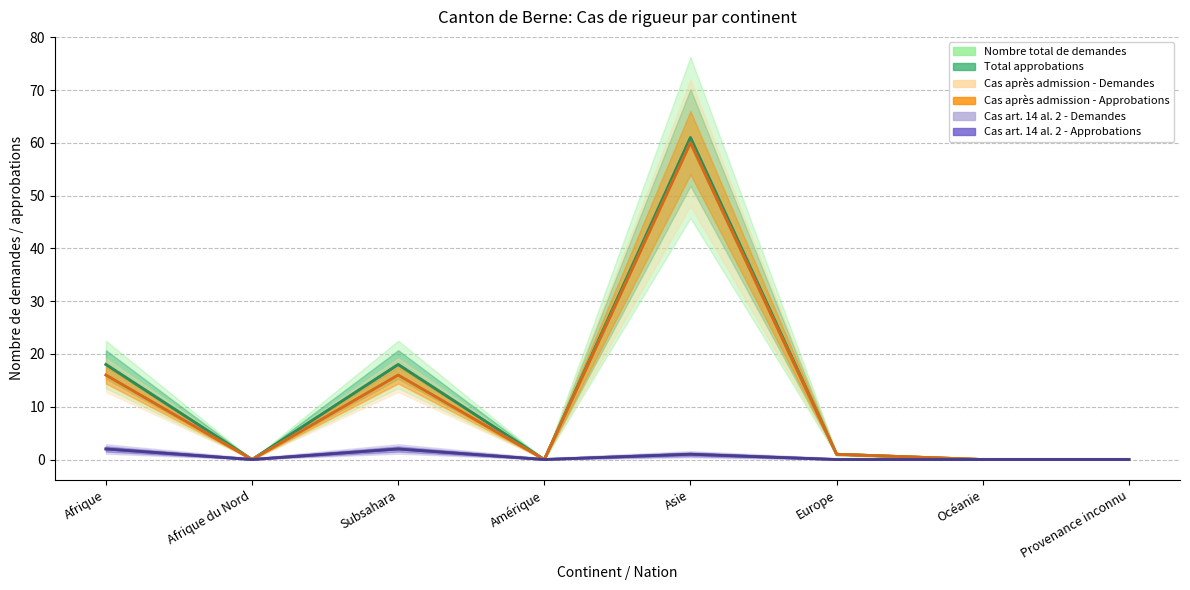

At Afrique, list the series in order from smallest to largest.

Cas art. 14 al. 2 - Demandes, Cas art. 14 al. 2 - Approbations, Cas de rigueur après admission - Demandes, Cas de rigueur après admission - Approbations, Nombre total de demandes, Total approbations